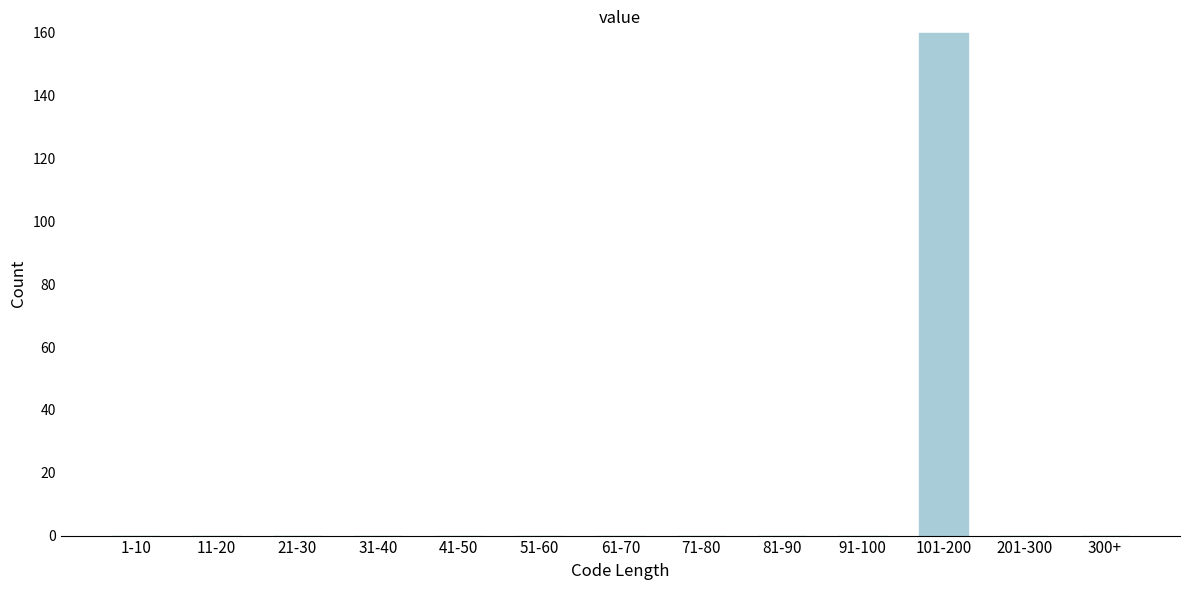

Reading left to right, transcribe all the data shown in this chart.

1-10=0	11-20=0	21-30=0	31-40=0	41-50=0	51-60=0	61-70=0	71-80=0	81-90=0	91-100=0	101-200=160	201-300=0	300+=0